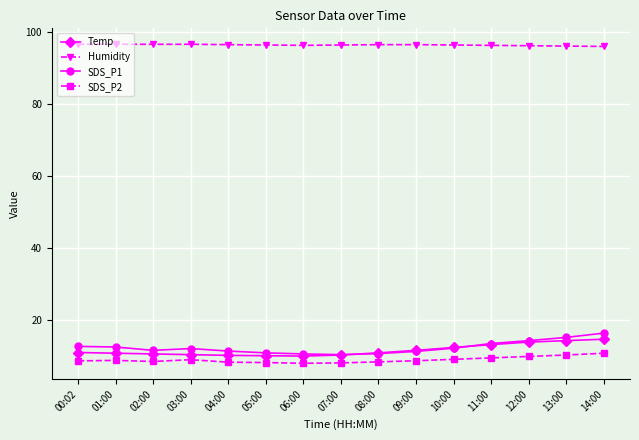

What is the value of the Humidity point at the 9th from the left?

96.6